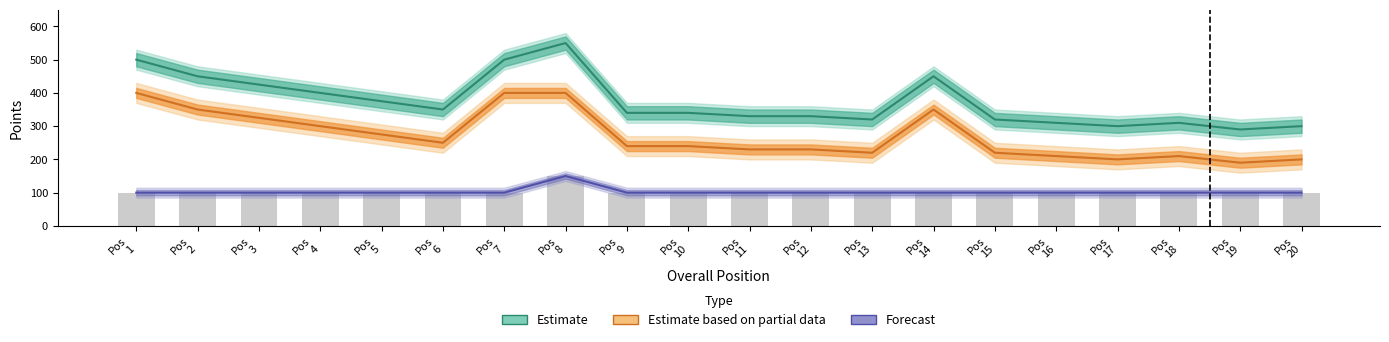

What is the maximum value shown in the chart?

550